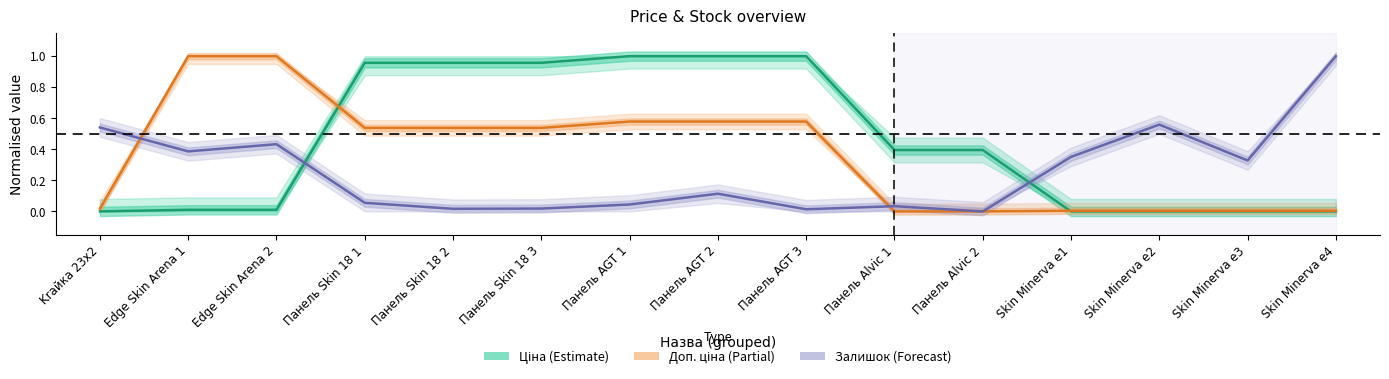

At how many categories does at least one series exceed 0?

15